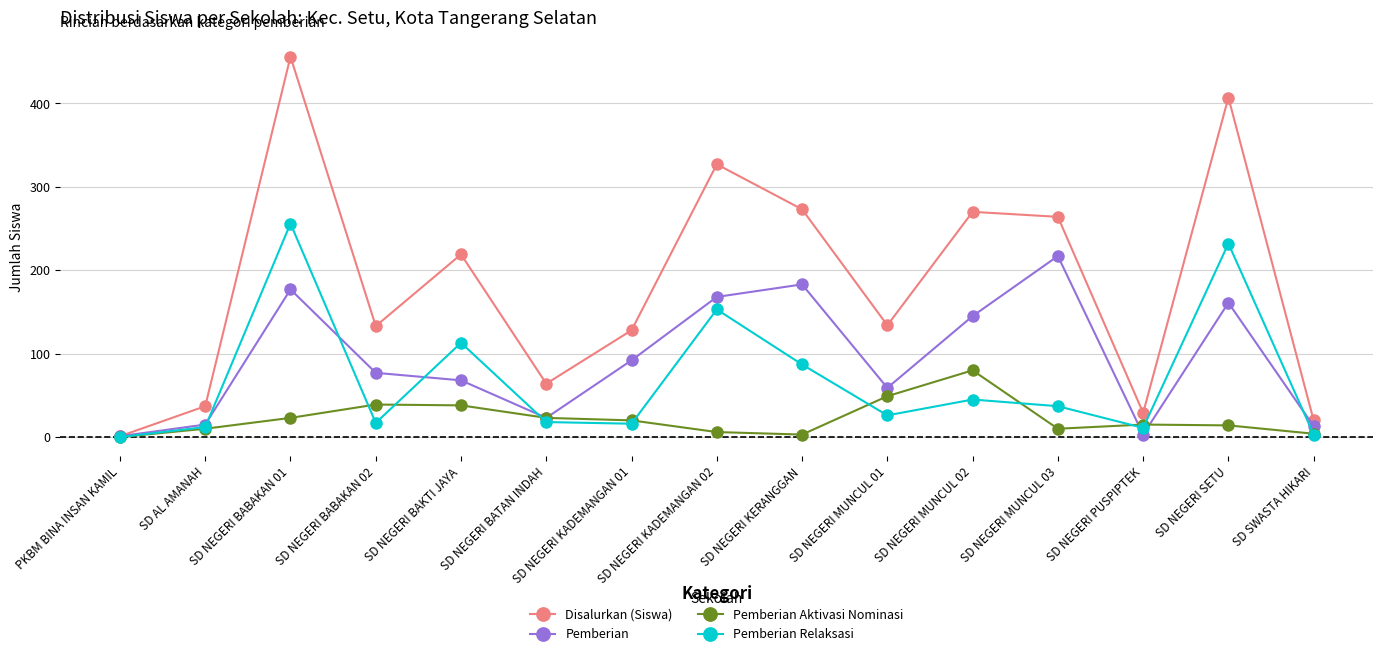

At which category is the sum across all series the highest?

SD NEGERI BABAKAN 01